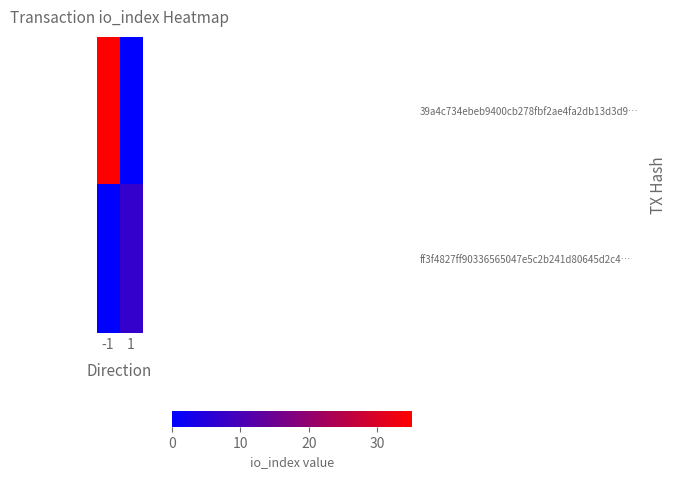

At 1, list the series in order from smallest to largest.

39a4c734ebeb9400cb278fbf2ae4fa2db13d3d9…, ff3f4827ff90336565047e5c2b241d80645d2c4…